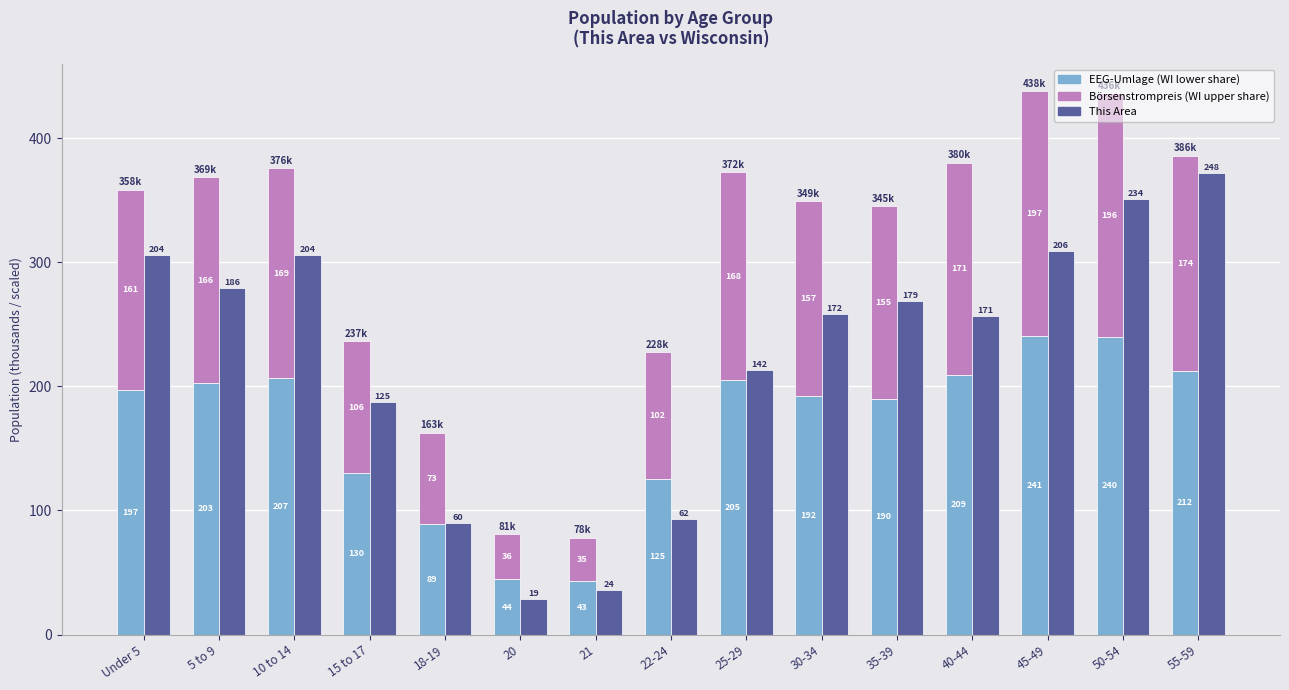

What is the highest value of the This Area series?

372.0